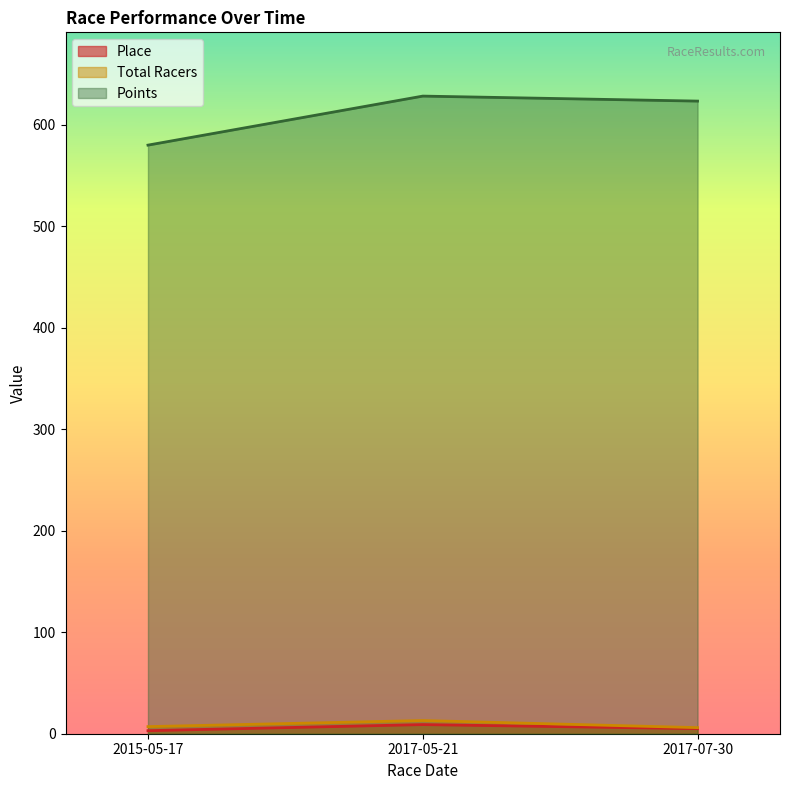

Is it true that Total Racers equals 4.4 at 2017-05-21?

False